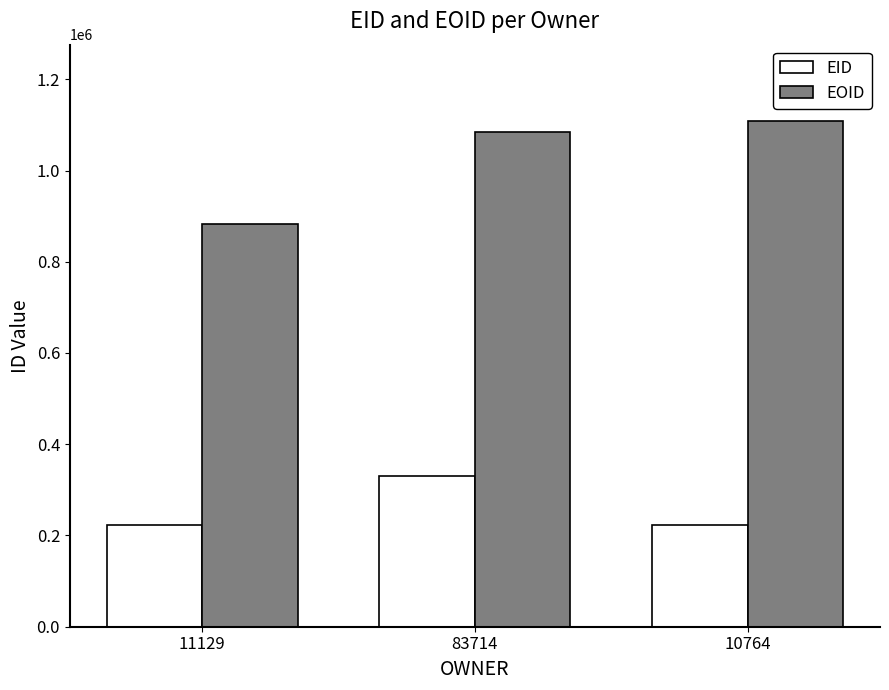

At which label does EID reach its peak?

83714